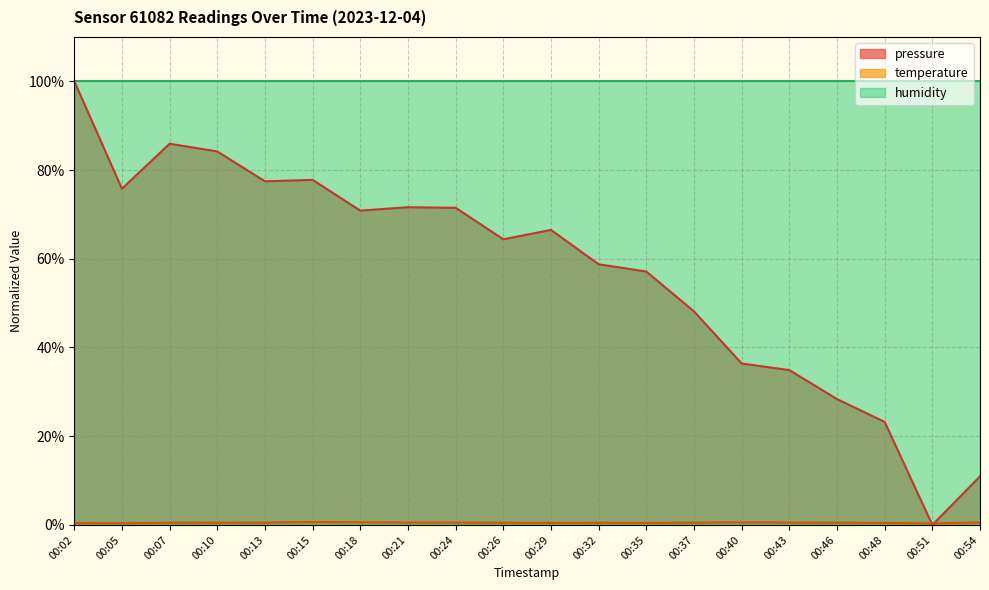

Is it true that temperature equals 0.5 at 00:46?

True